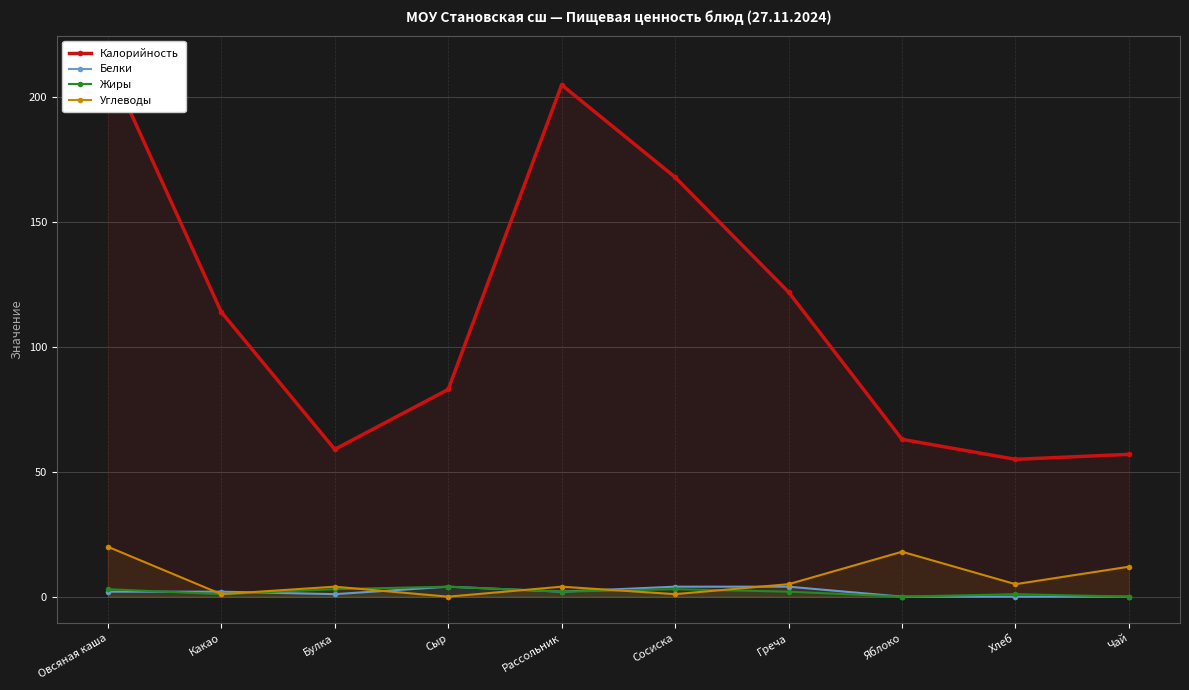

What is the value of the Белки point at the 3rd from the left?

1